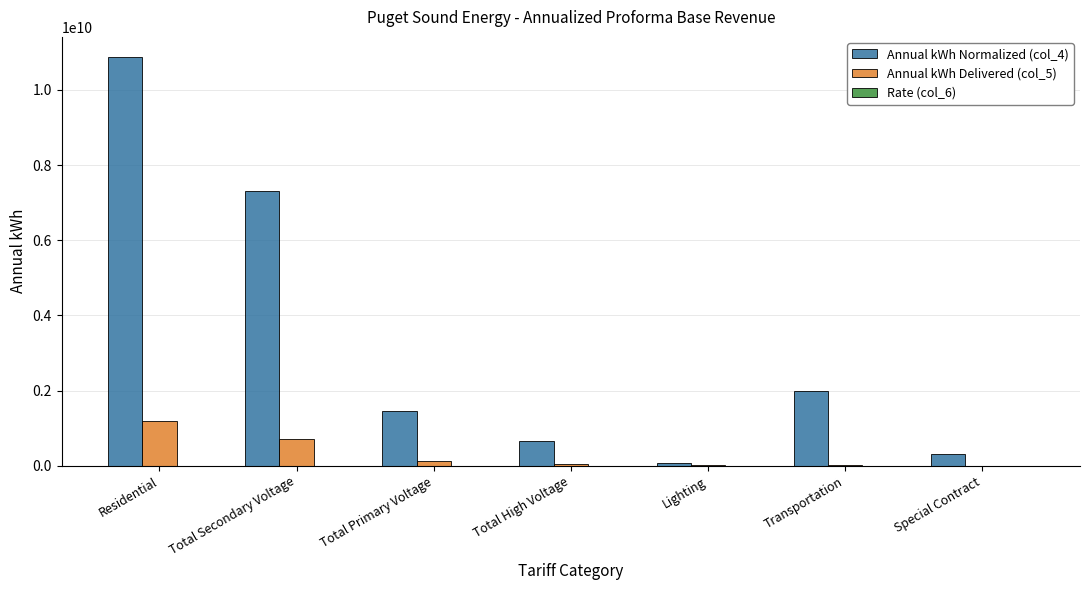

Is the value of Annual kWh Delivered (col_5) at Transportation greater than the value of Annual kWh Normalized (col_4) at Transportation?

No